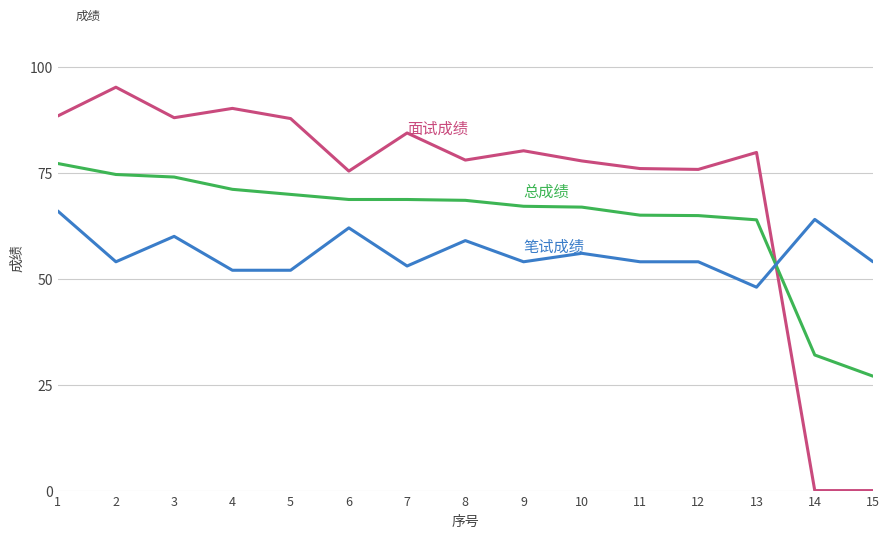

What is the total value across all series at 14?

96.0